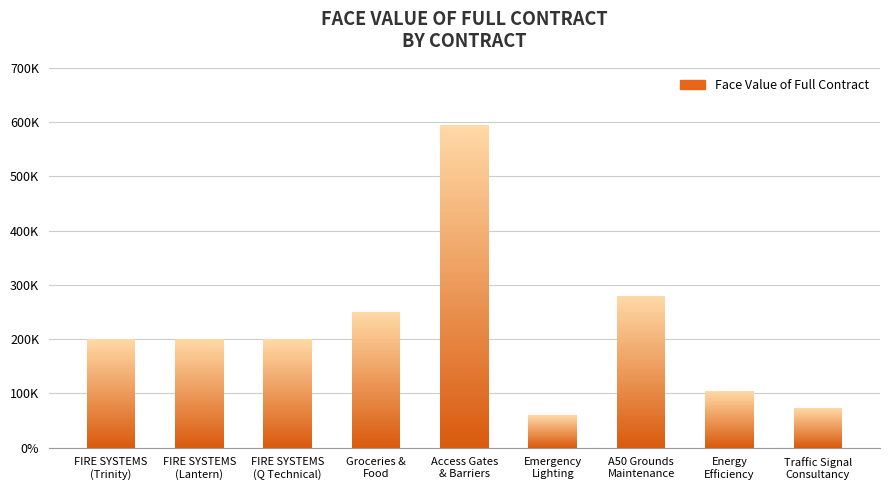

The chart shows a value of 200000 at FIRE SYSTEMS
(Q Technical). True or false?

True